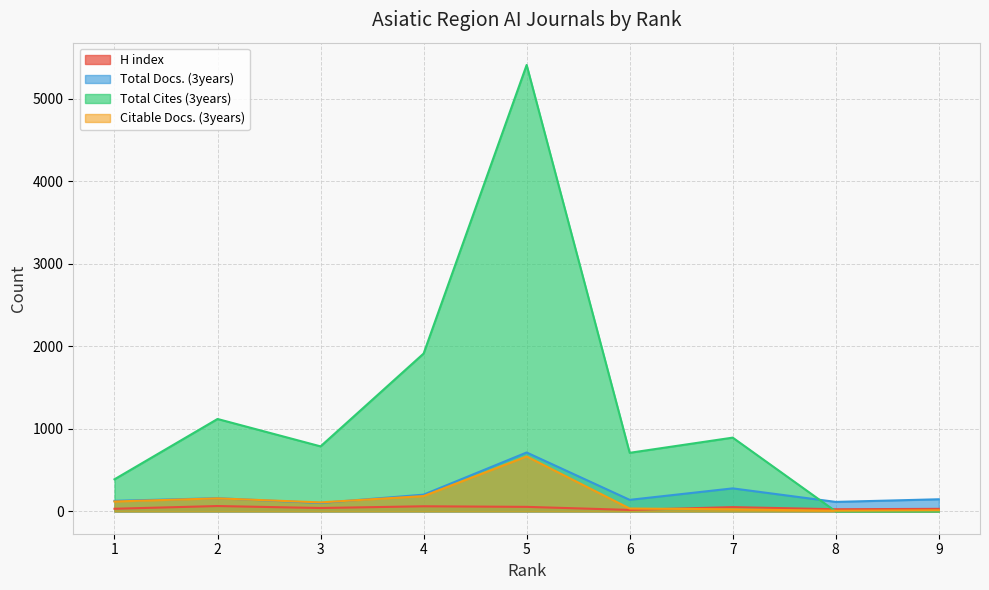

Which series has the largest total across all categories?

Total Cites (3years)